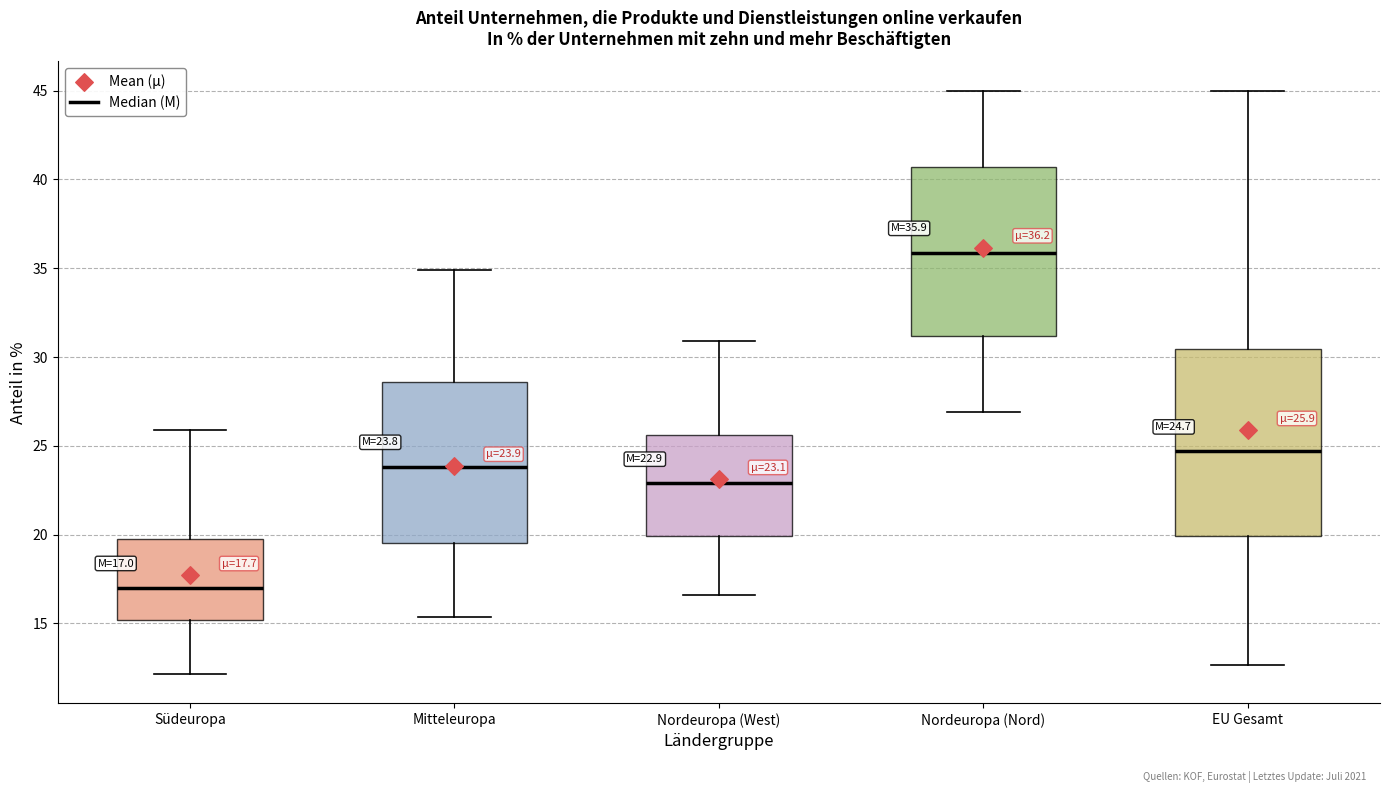

Comparing the boxes themselves (not the whiskers), which one is the tallest?

EU Gesamt